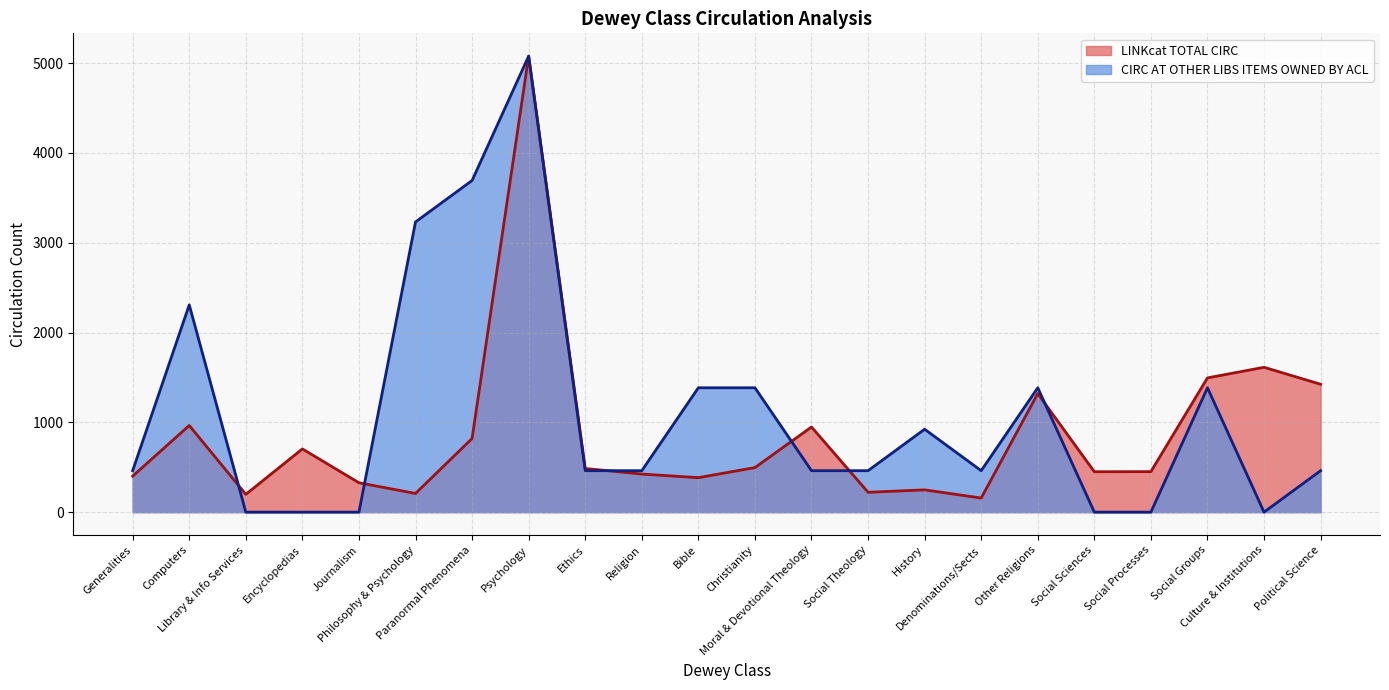

Does the chart have visible grid lines?

Yes